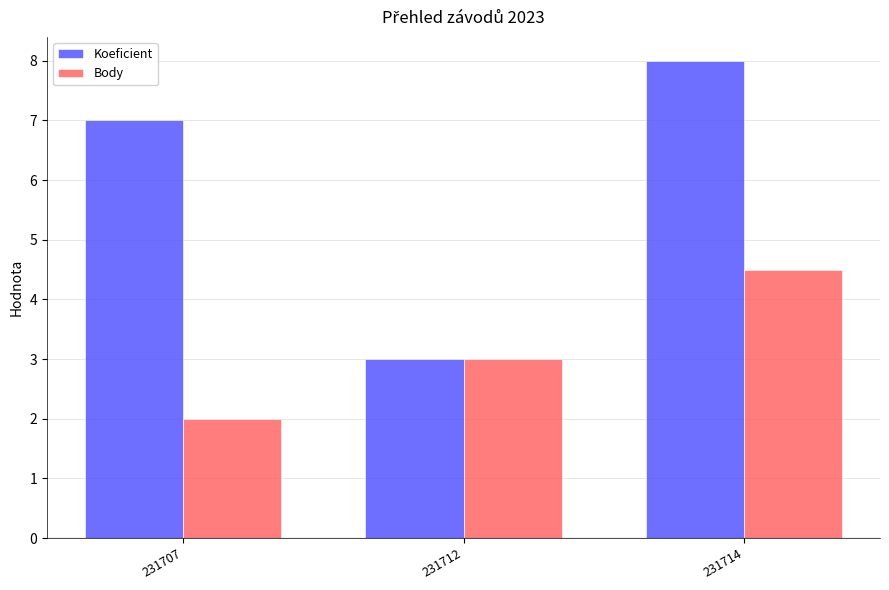

Reading right to left, what are all the values shown in this chart?

Koeficient: 8.0	3.0	7.0
Body: 4.5	3.0	2.0